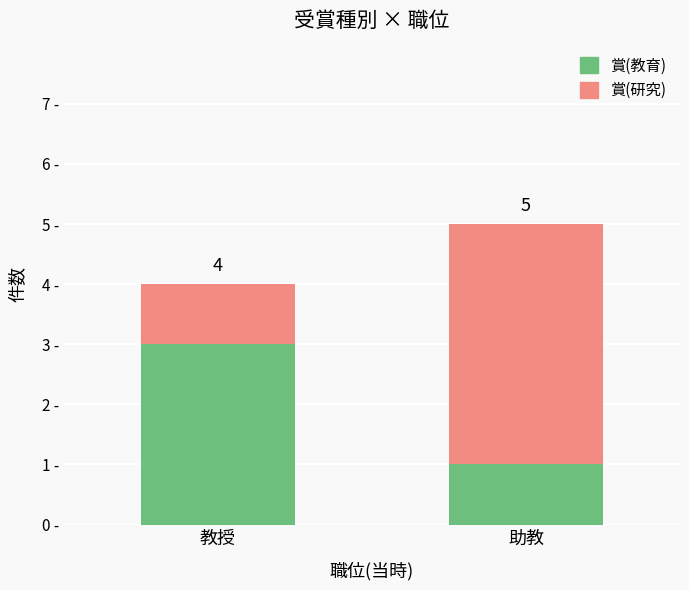

At which label does 賞(教育) reach its minimum?

助教